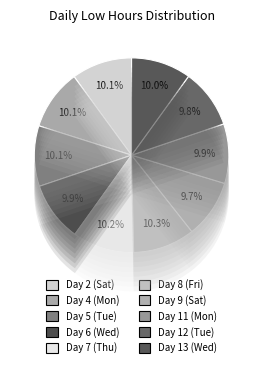

To the nearest percent, what is the combined percentage of Day 13 (Wed) and Day 5 (Tue)?

20%